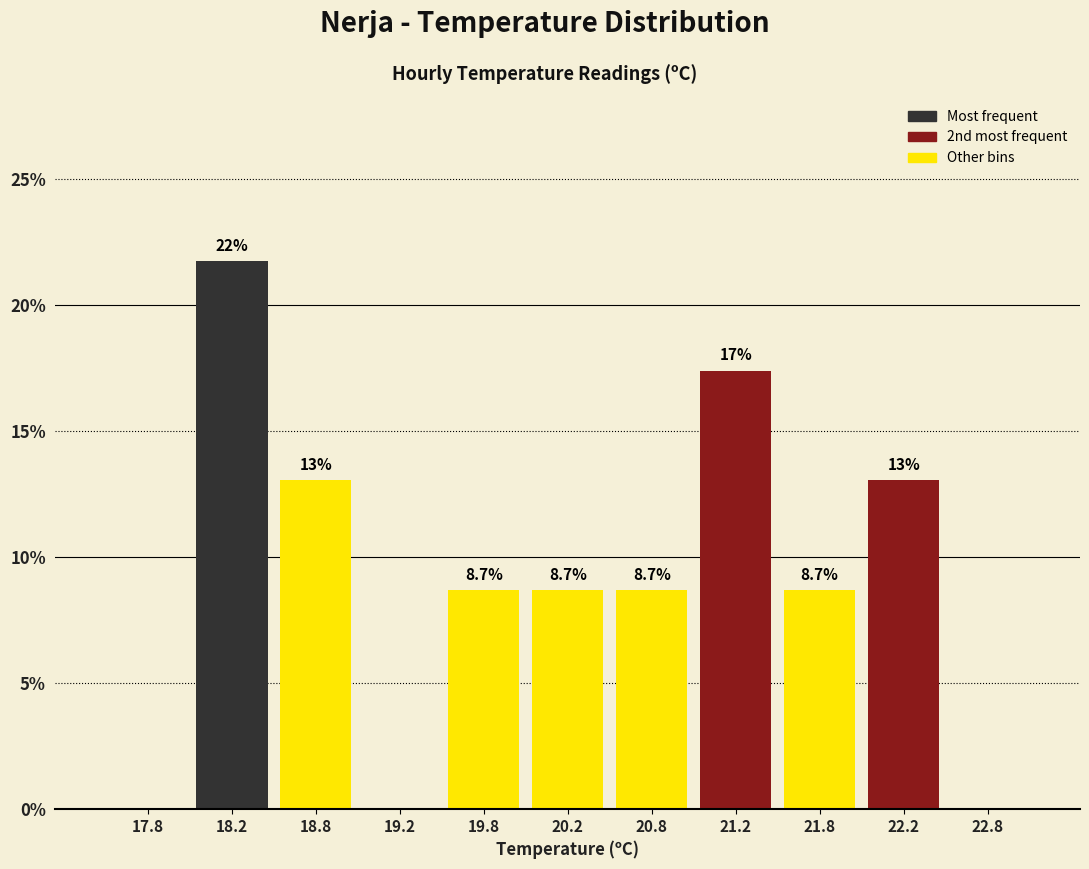

Over which range of the x-axis is the bar tallest?

18.0 to 18.5